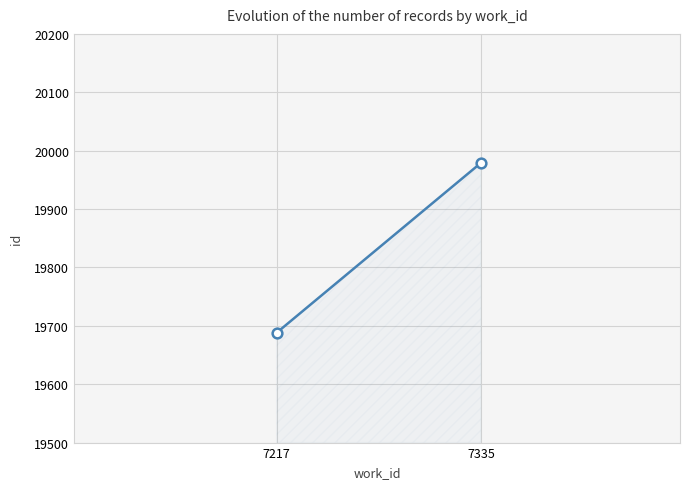

Reading left to right, what are all the values shown in this chart?

7217=19688	7335=19979